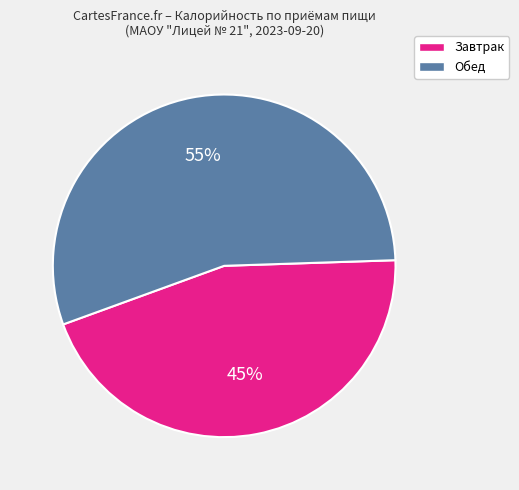

Rank the categories by value from lowest to highest.

Завтрак, Обед